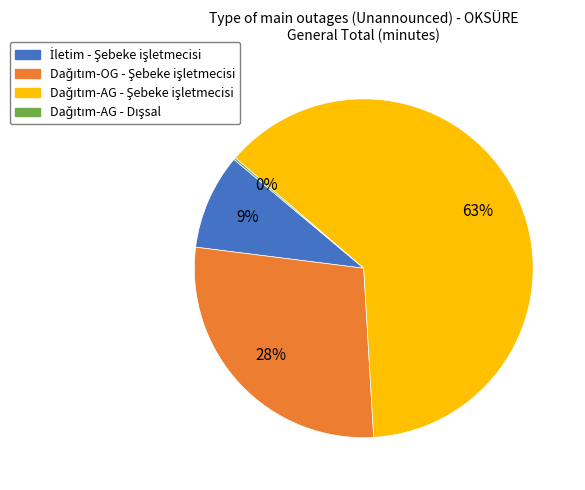

Does any single category account for the majority?

Yes